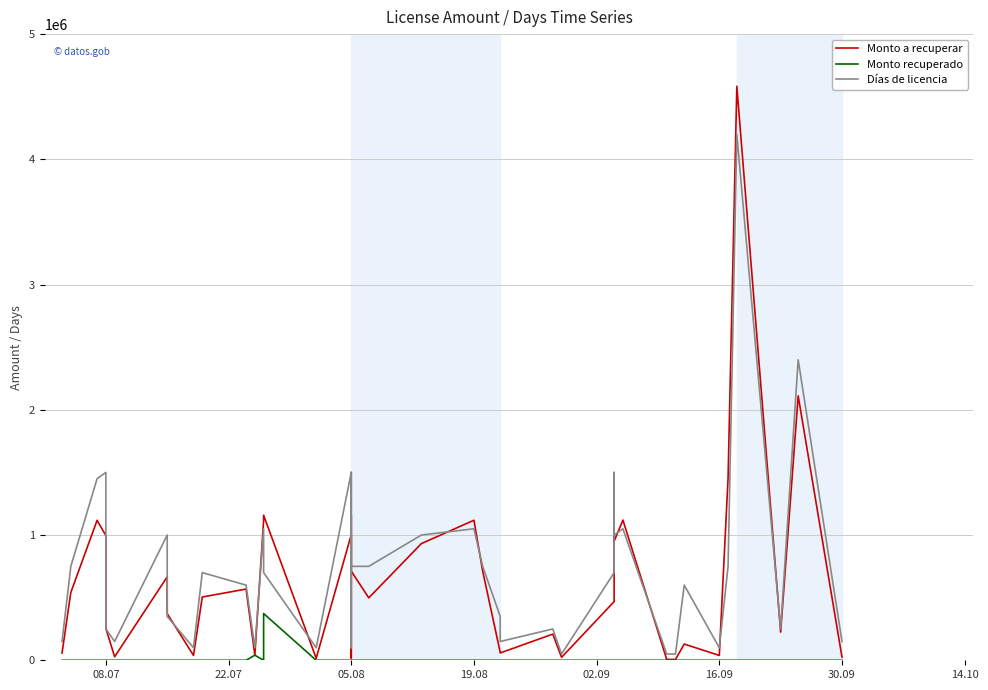

How many lines are shown in the chart?

3